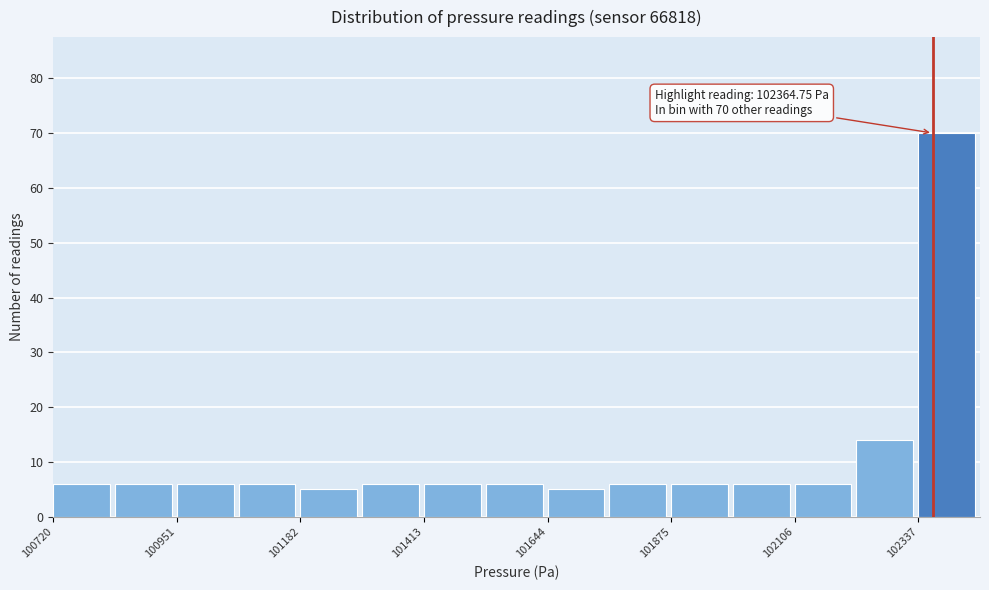

Around what value on the x-axis is the tallest bar? Give the approximate position of its centre, as read against the axis.

102400